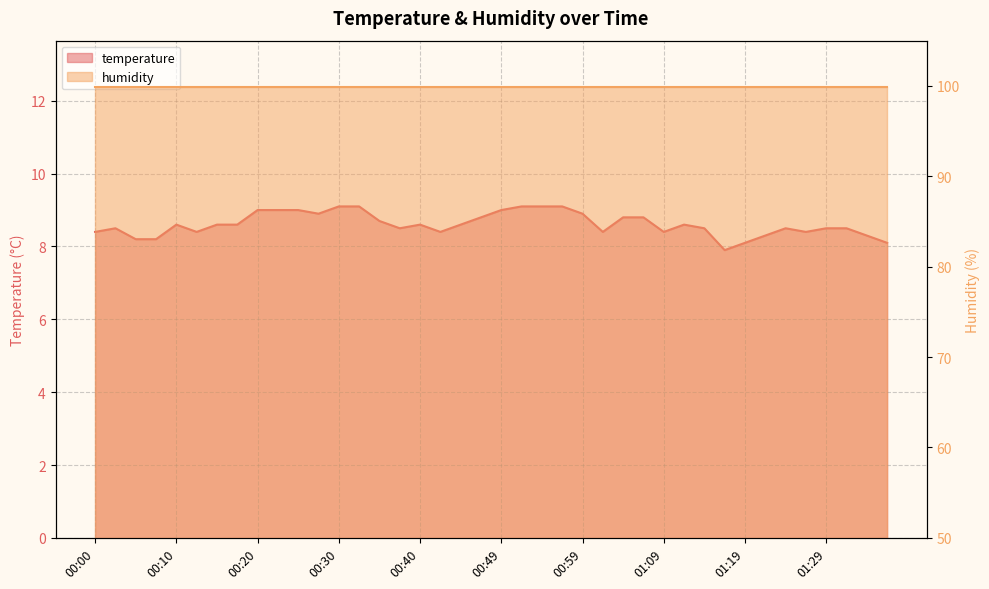

True or false: the data shows 5.3 at 01:17.

False